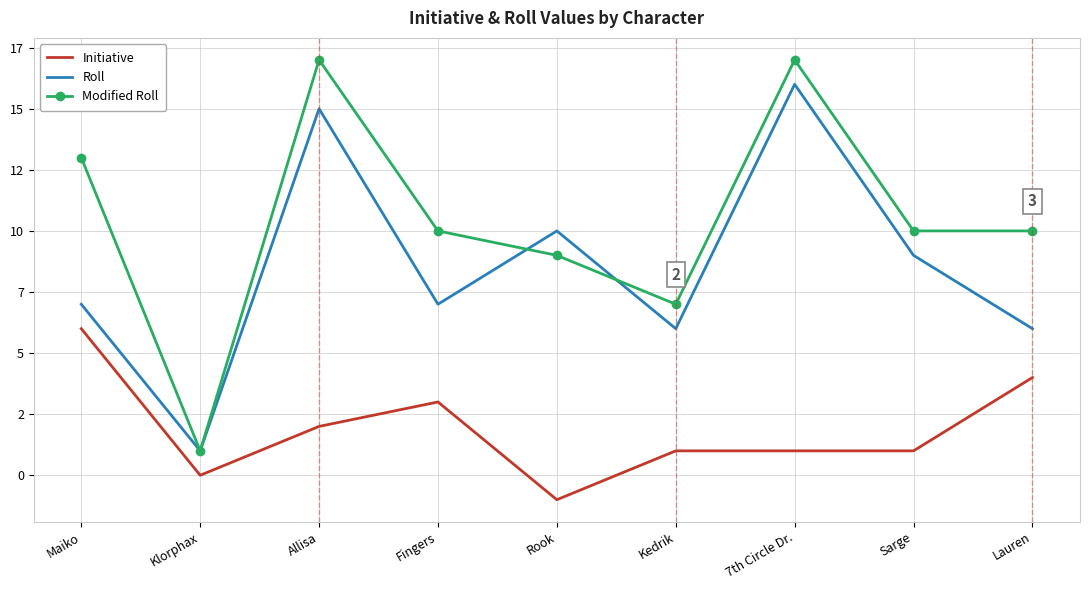

True or false: Roll and Modified Roll cross at least once.

True